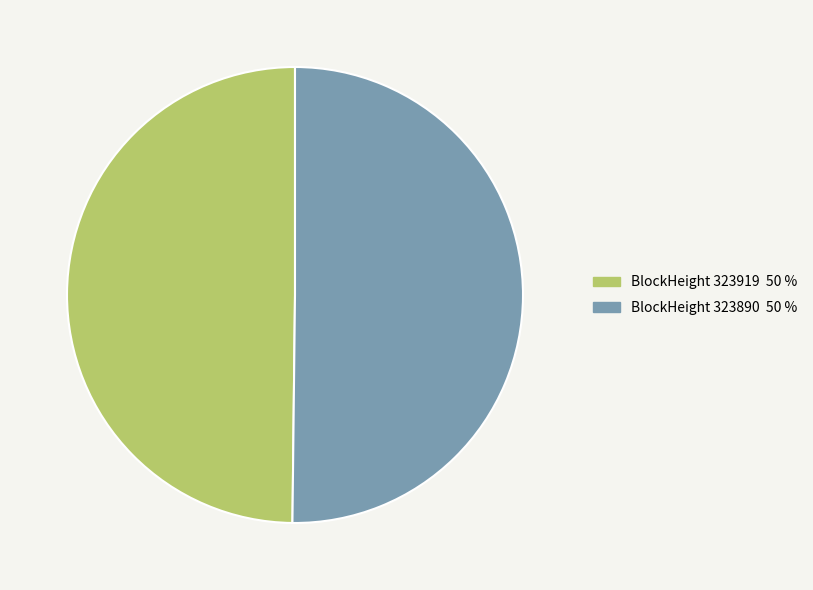

What is the ratio of the value at BlockHeight 323919 50 % to the value at BlockHeight 323890 50 %?

1.0